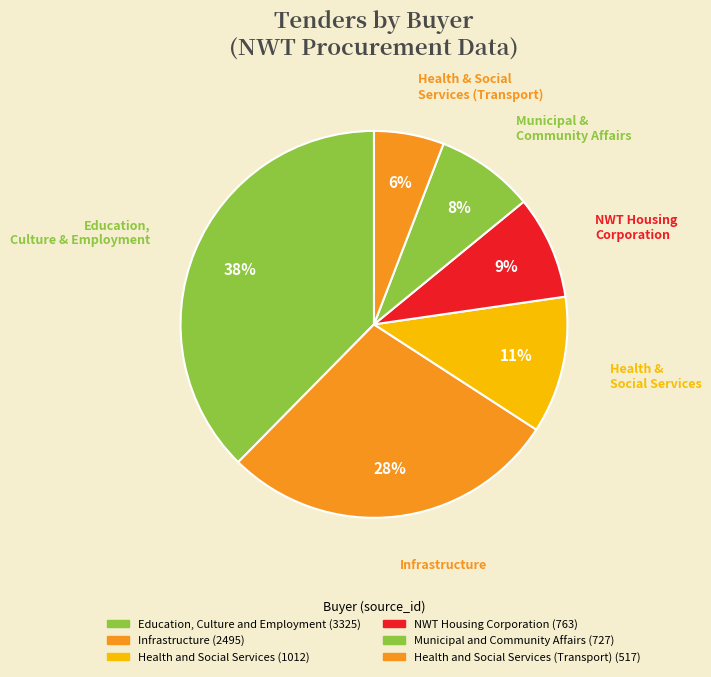

Is there any slice that represents more than half of the pie?

No